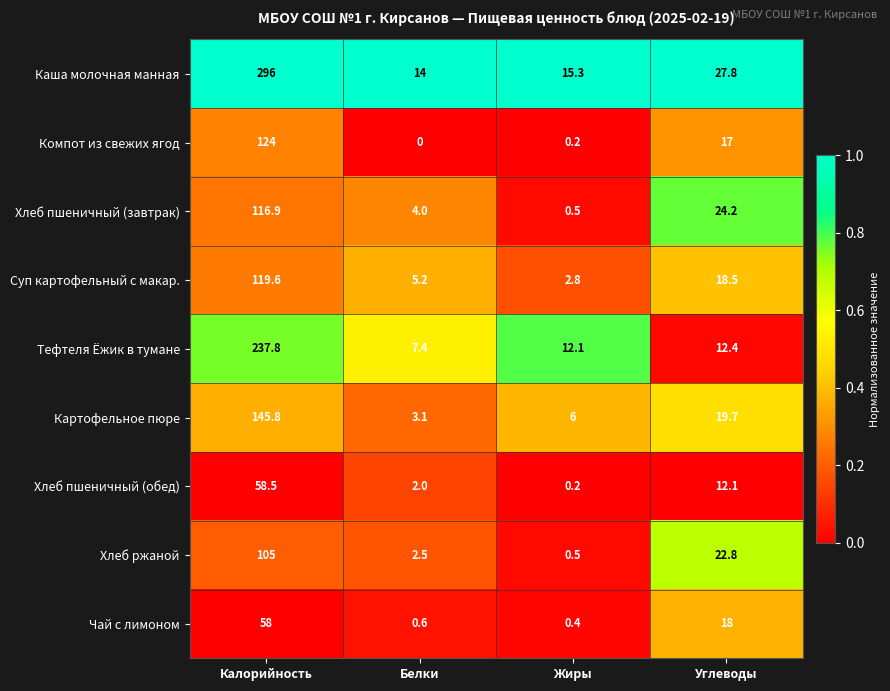

Rank the series at Углеводы from highest to lowest value.

Каша молочная манная, Хлеб пшеничный (завтрак), Хлеб ржаной, Картофельное пюре, Суп картофельный с макар., Чай с лимоном, Компот из свежих ягод, Тефтеля Ёжик в тумане, Хлеб пшеничный (обед)